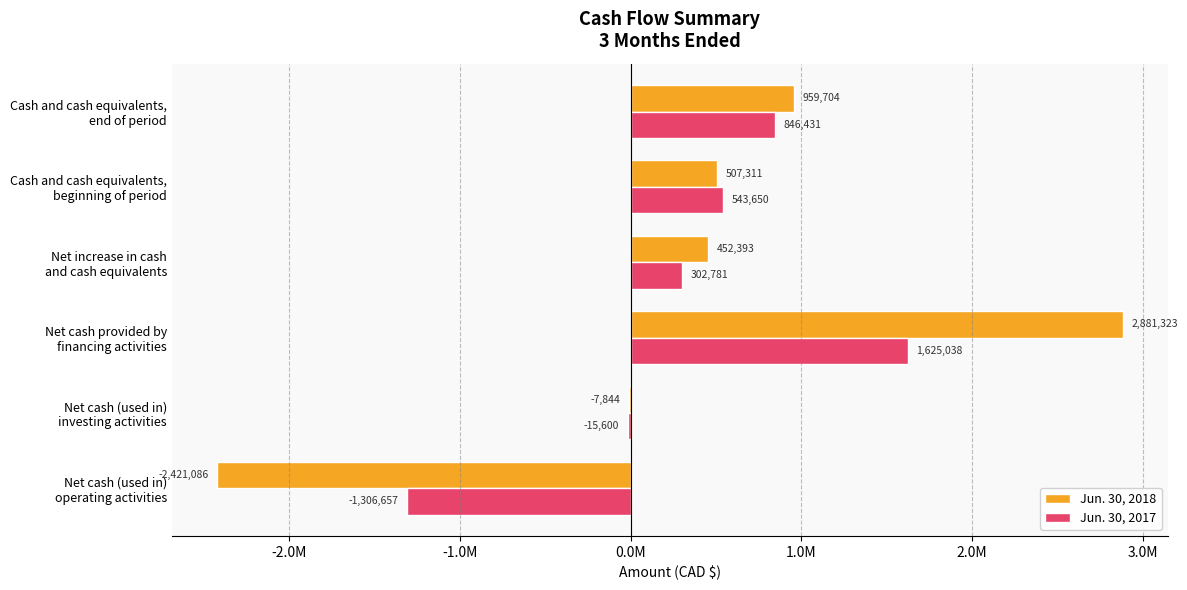

What is the average value of the Jun. 30, 2017 series?

332607